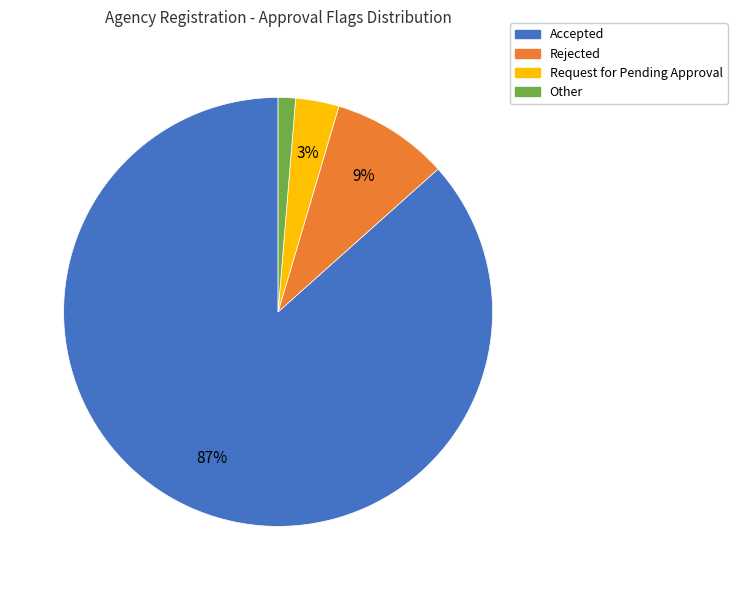

How many segments does this pie chart have?

4